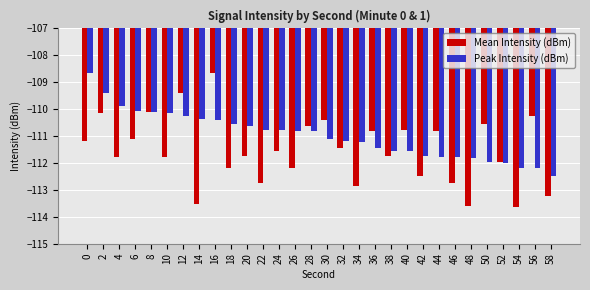

How many bars are there in total?

60